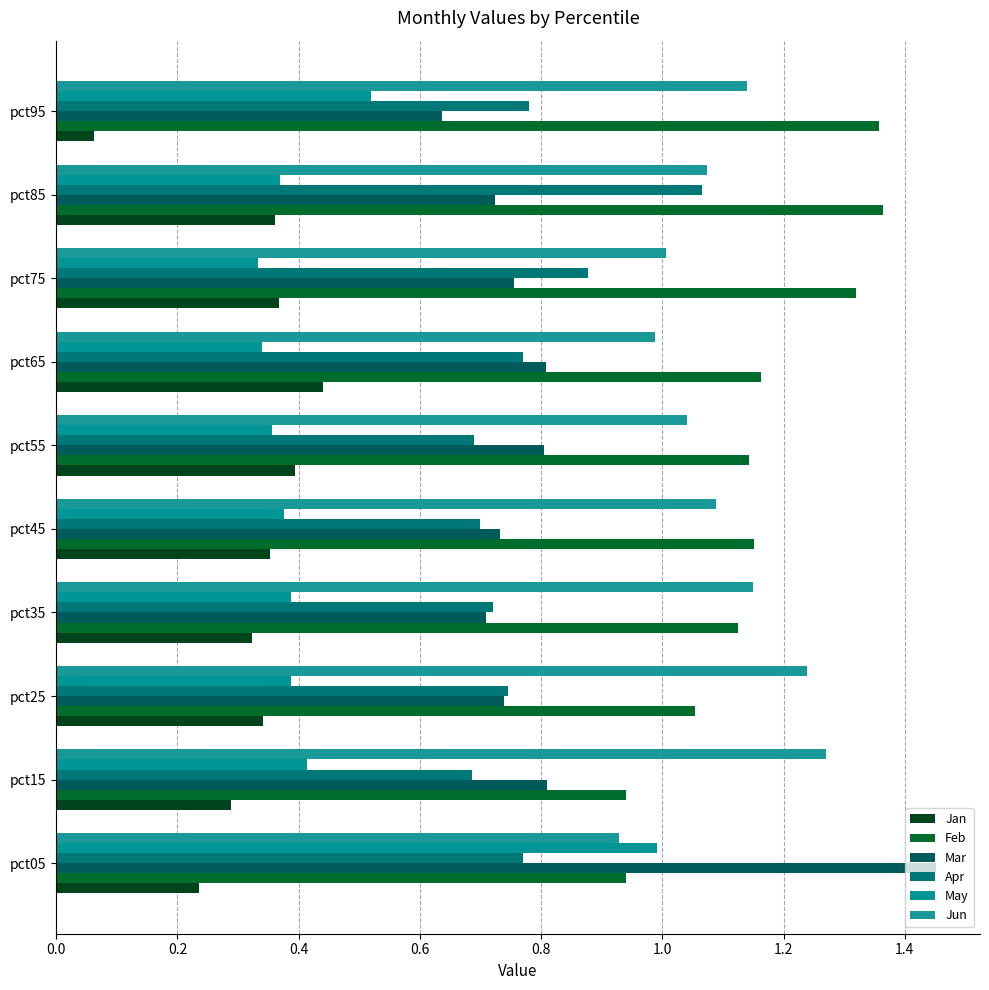

What are all the series names shown in the legend?

Jan, Feb, Mar, Apr, May, Jun